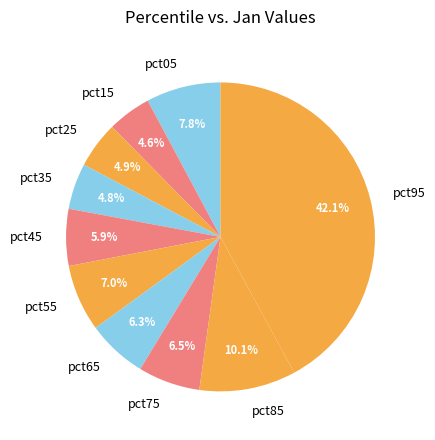

Which category has the biggest portion of the pie?

pct95